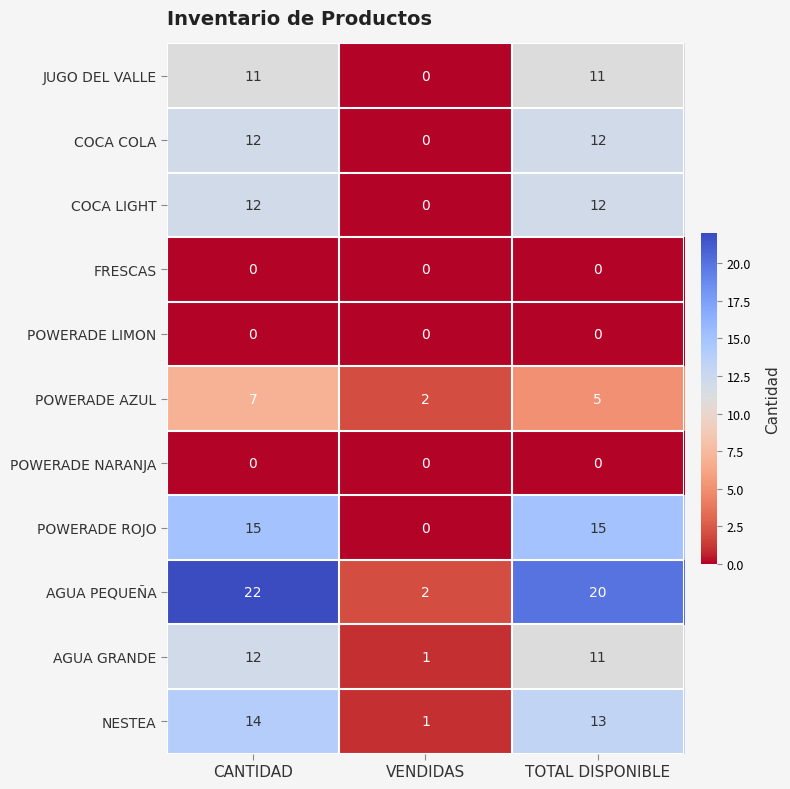

What is the total value across all series at VENDIDAS?

6